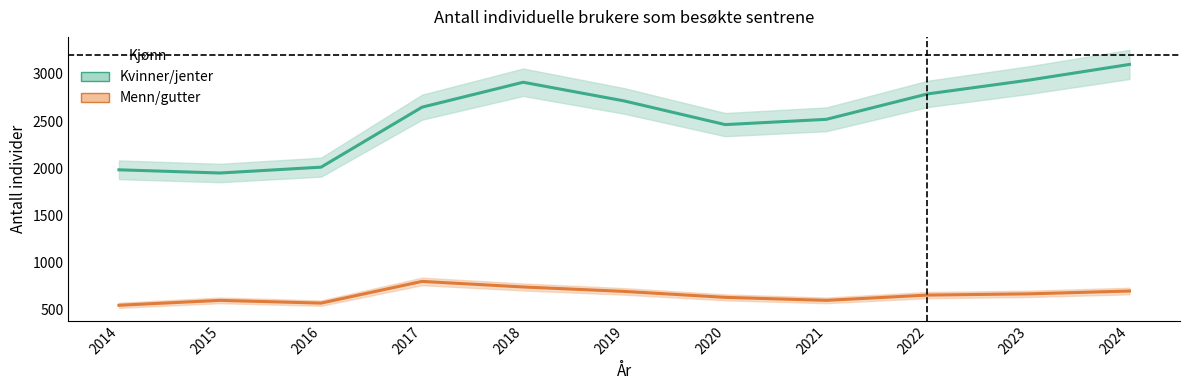

True or false: Menn/gutter and Kvinner/jenter cross at least once.

False